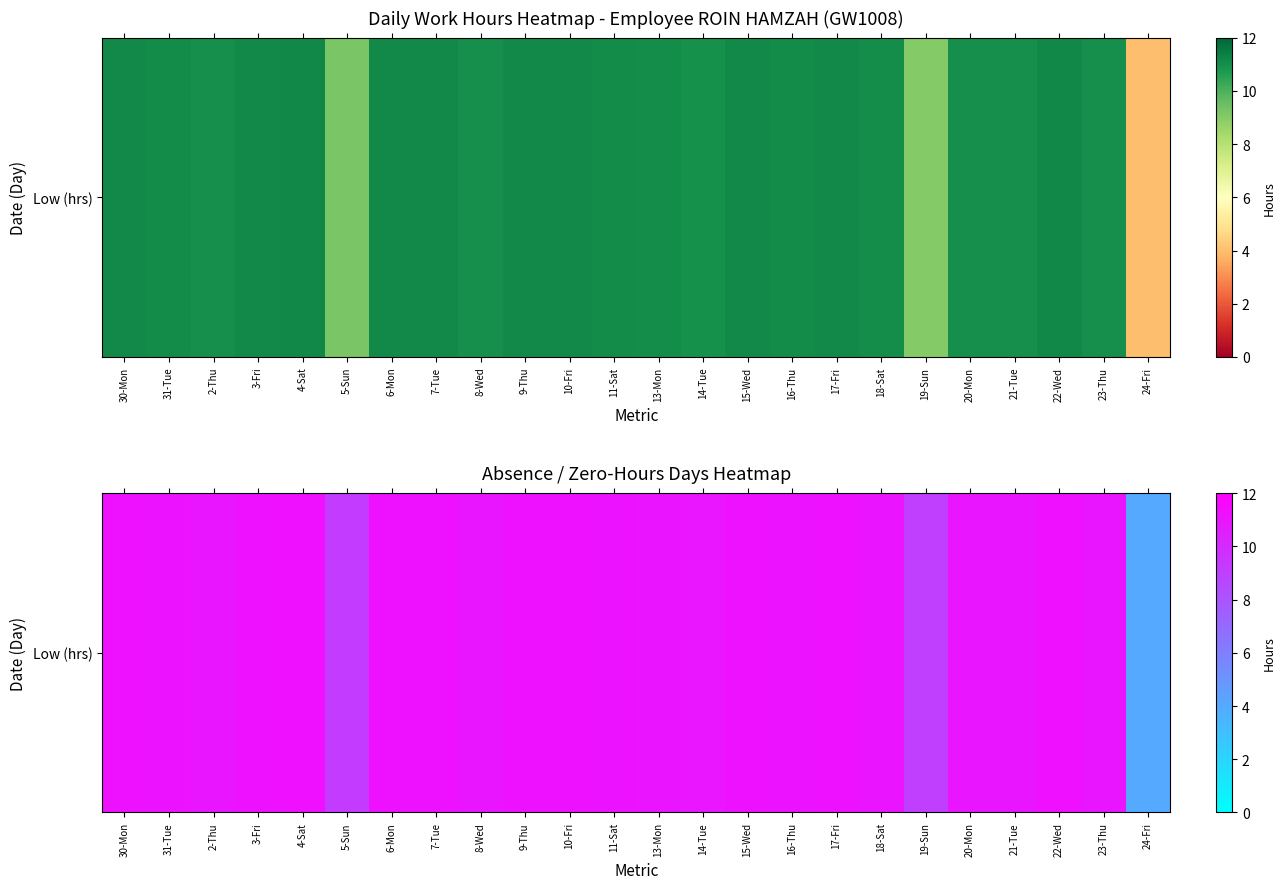

True or false: the data shows 3.8 at 5-Sun.

False